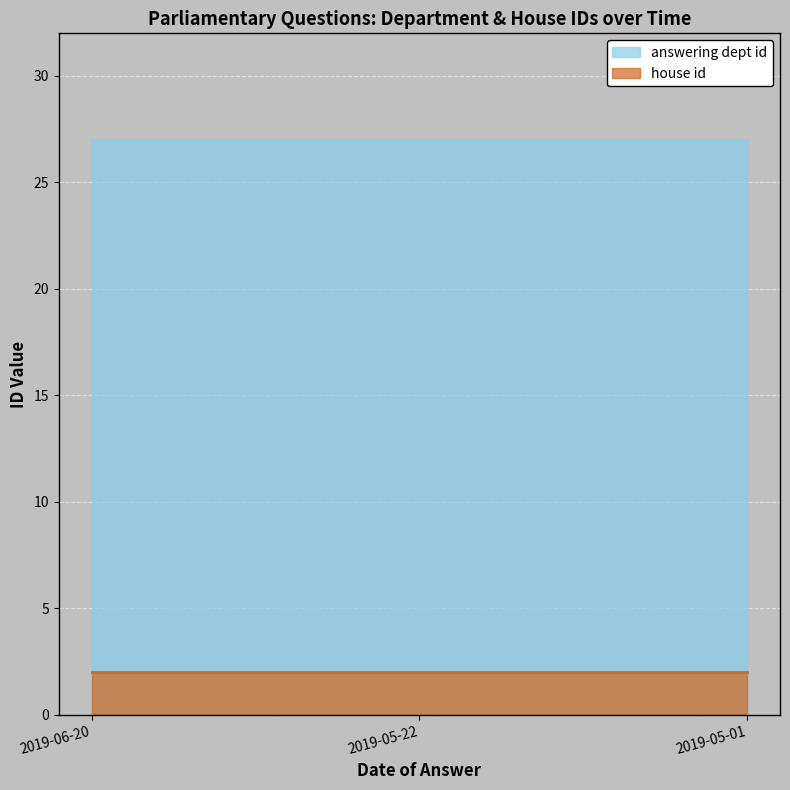

Which label corresponds to the largest value in the chart?

2019-06-20